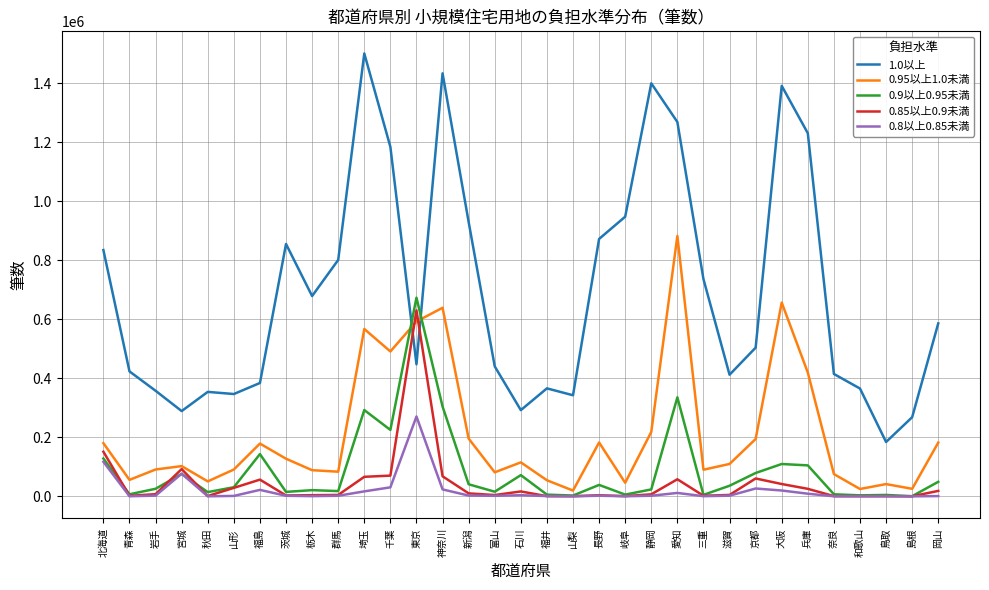

List the series in order of their peak value, lowest first.

0.8以上0.85未満, 0.85以上0.9未満, 0.9以上0.95未満, 0.95以上1.0未満, 1.0以上